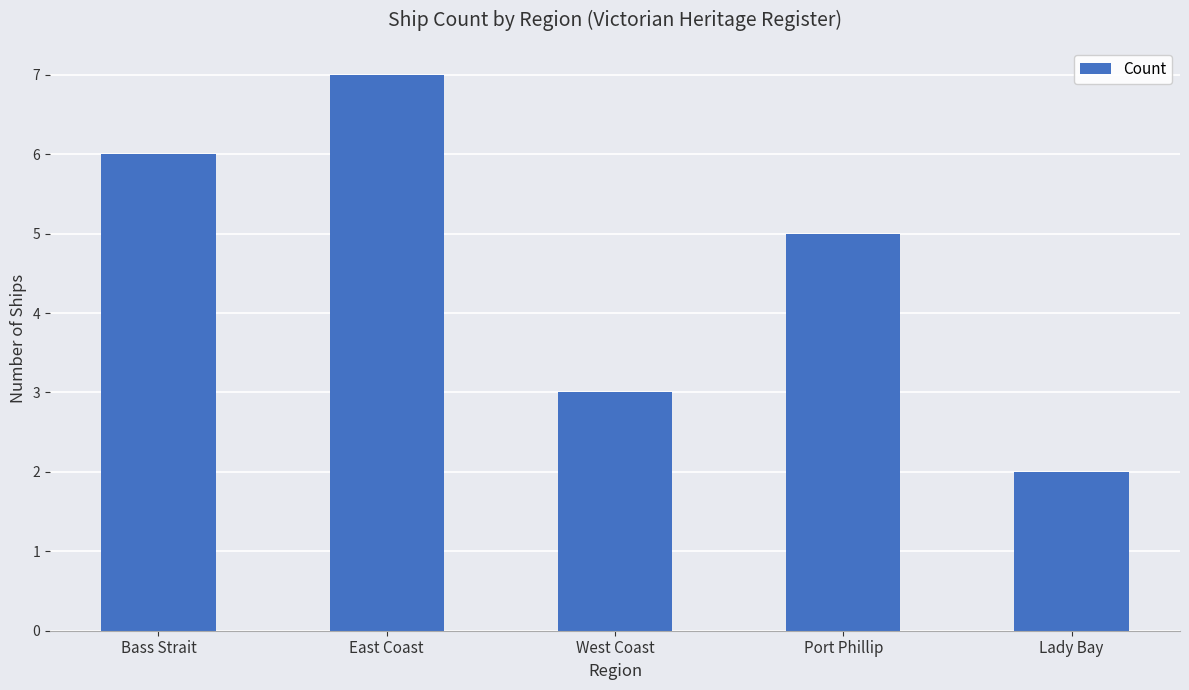

What is the approximate value at East Coast?

7